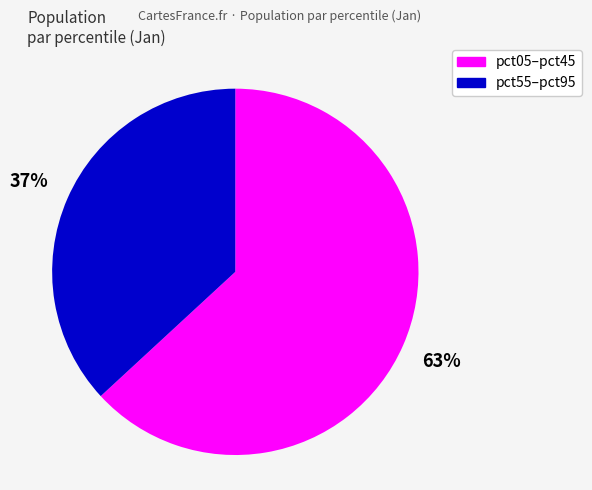

Is there a majority slice in this chart?

Yes